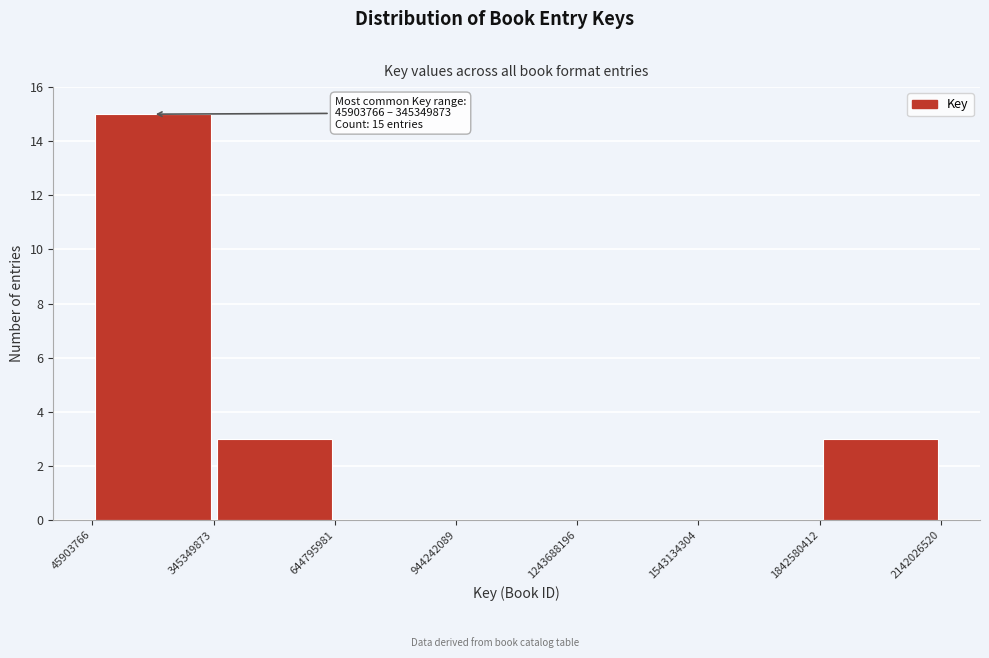

Which range on the x-axis has the tallest bar?

45903766 to 345349873